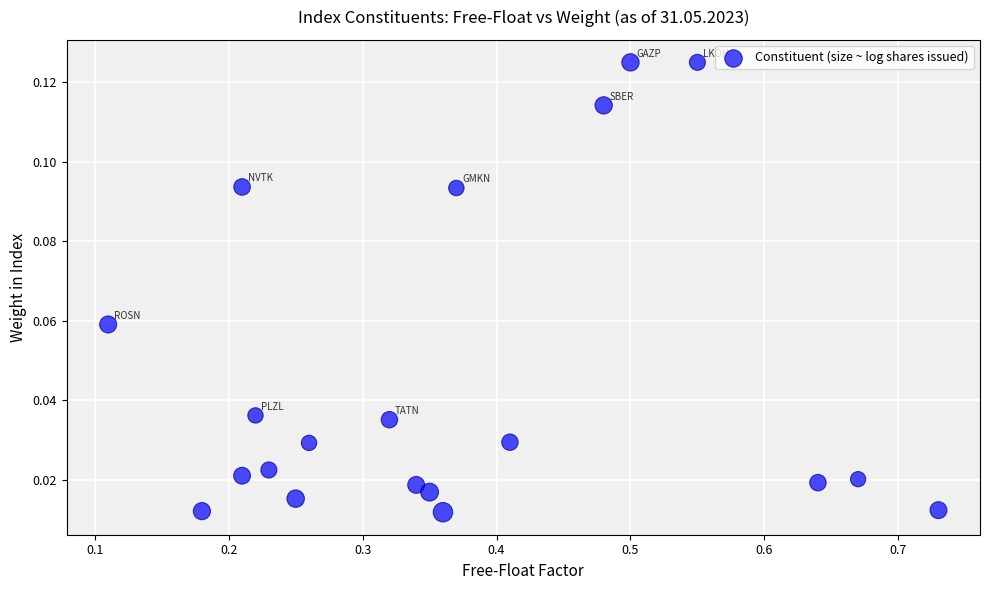

What is the range of X values (max minus min)?

0.6